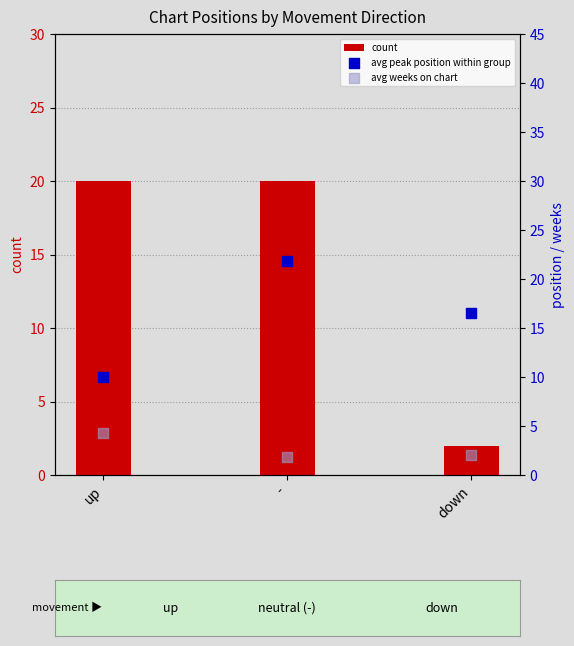

What are all the series names shown in the legend?

count, avg peak position within group, avg weeks on chart